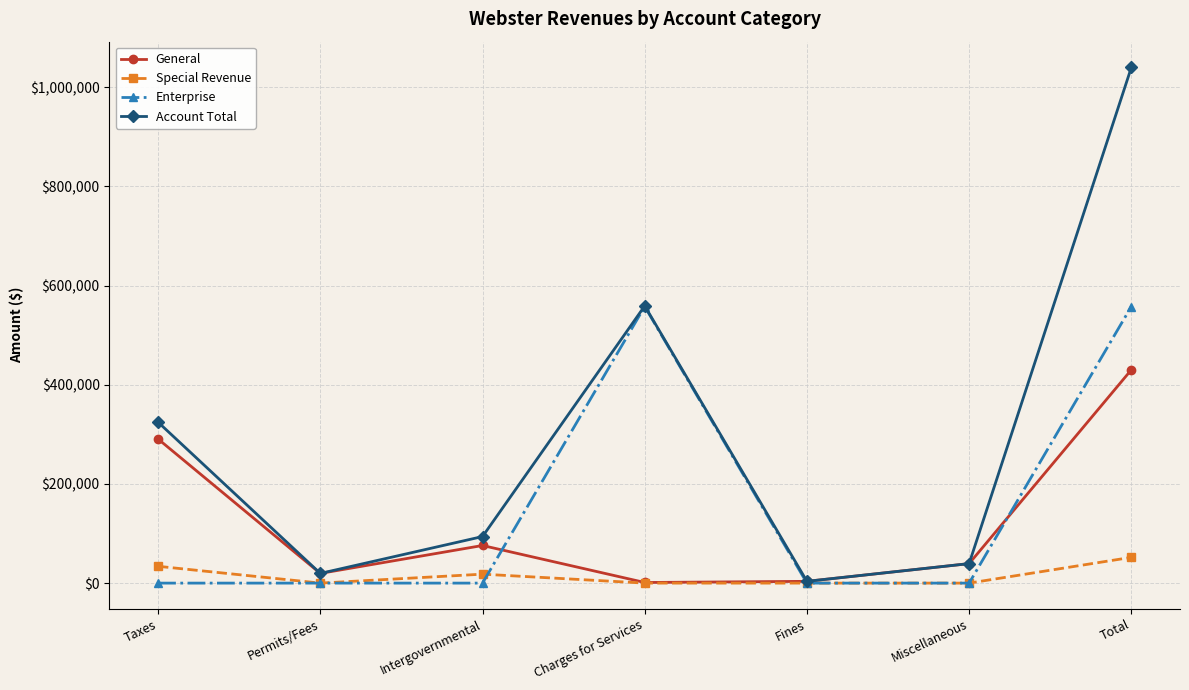

At which category does Account Total reach its first local peak?

Charges for Services